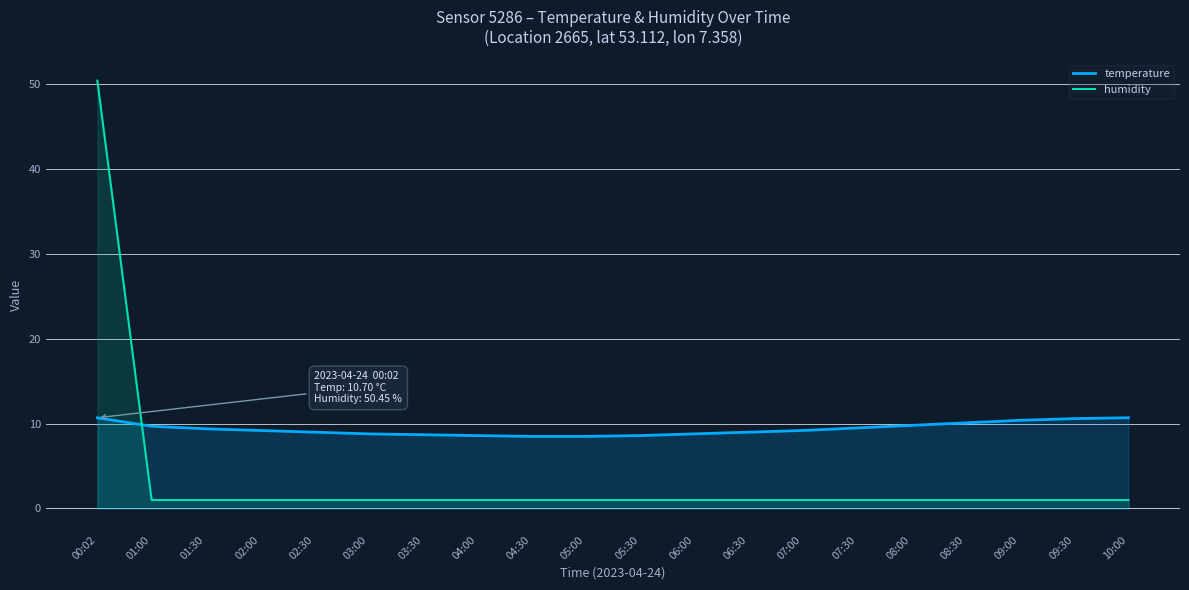

True or false: humidity has more than 1 points higher than both neighbors.

False